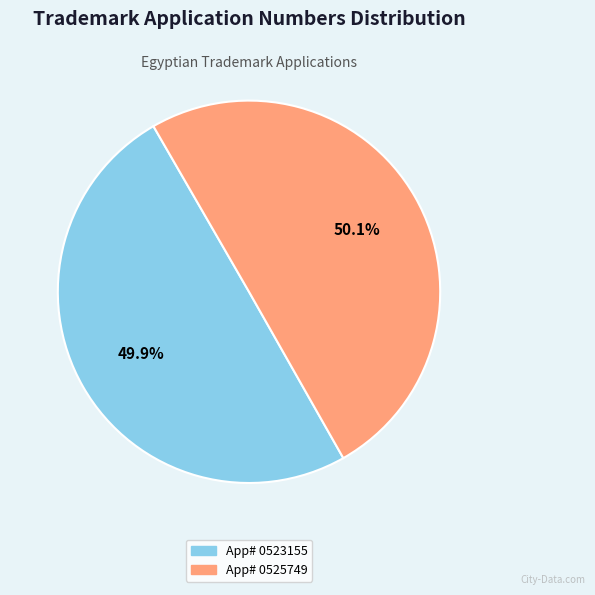

Is there any slice that represents more than half of the pie?

Yes